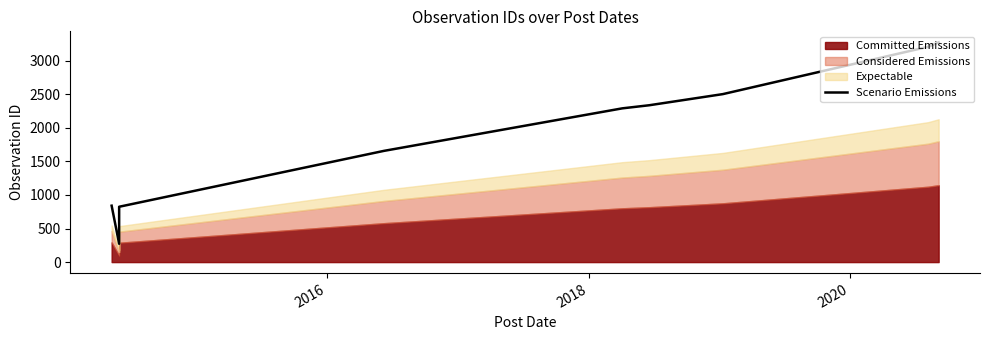

The value at 2014 is 1196. True or false?

False